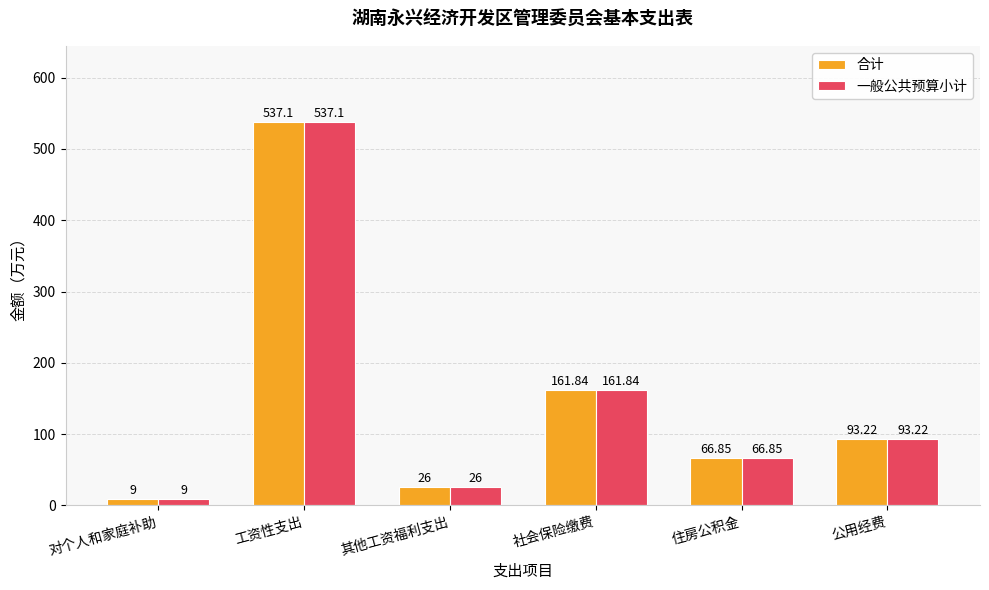

Is the value of 一般公共预算小计 at 对个人和家庭补助 greater than the value of 合计 at 其他工资福利支出?

No